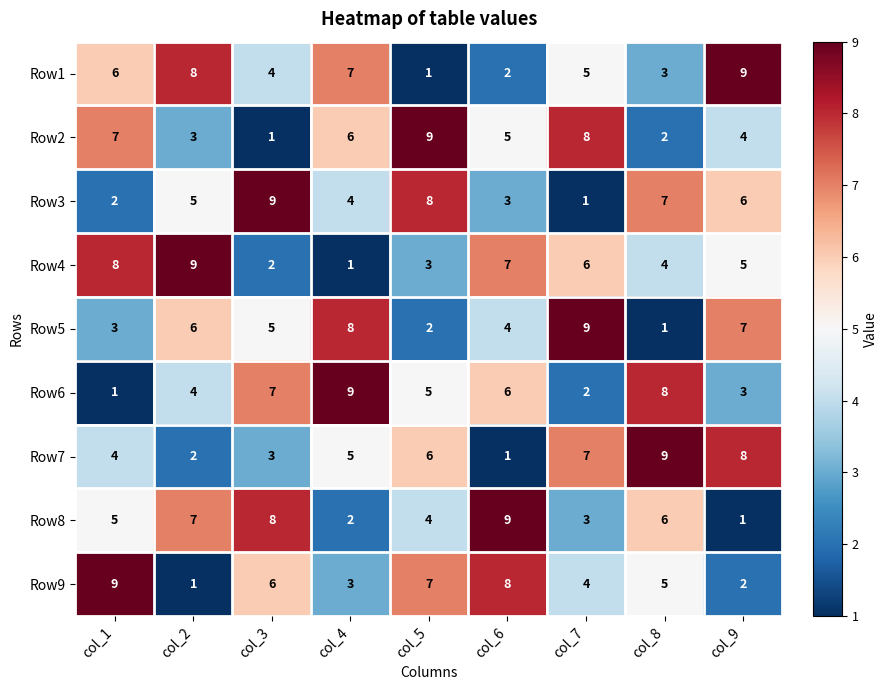

At how many categories does at least one series exceed 5?

9